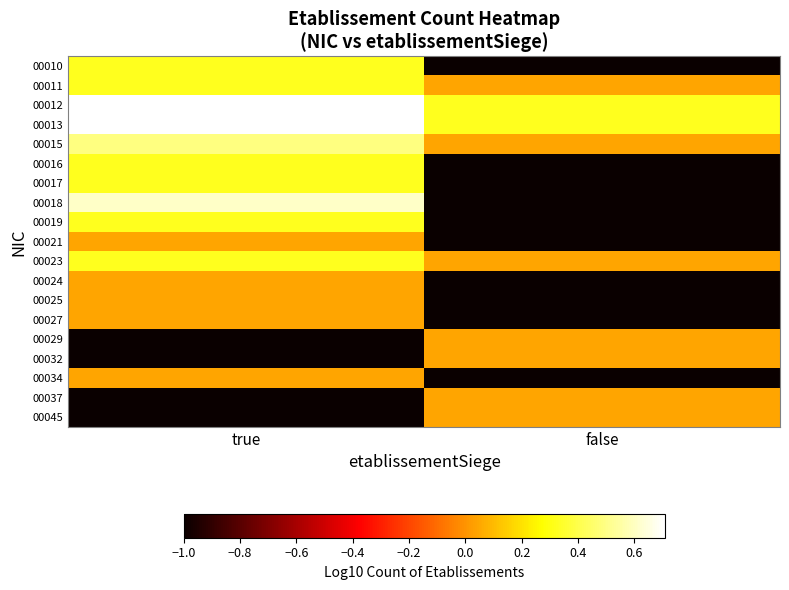

Which series has the largest total across all categories?

00012